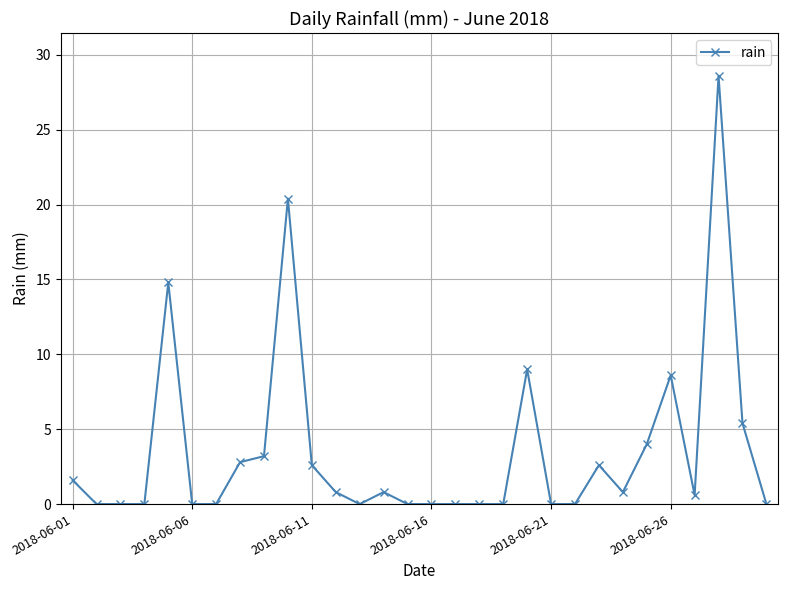

True or false: the data has more than 0 interior local peaks.

True